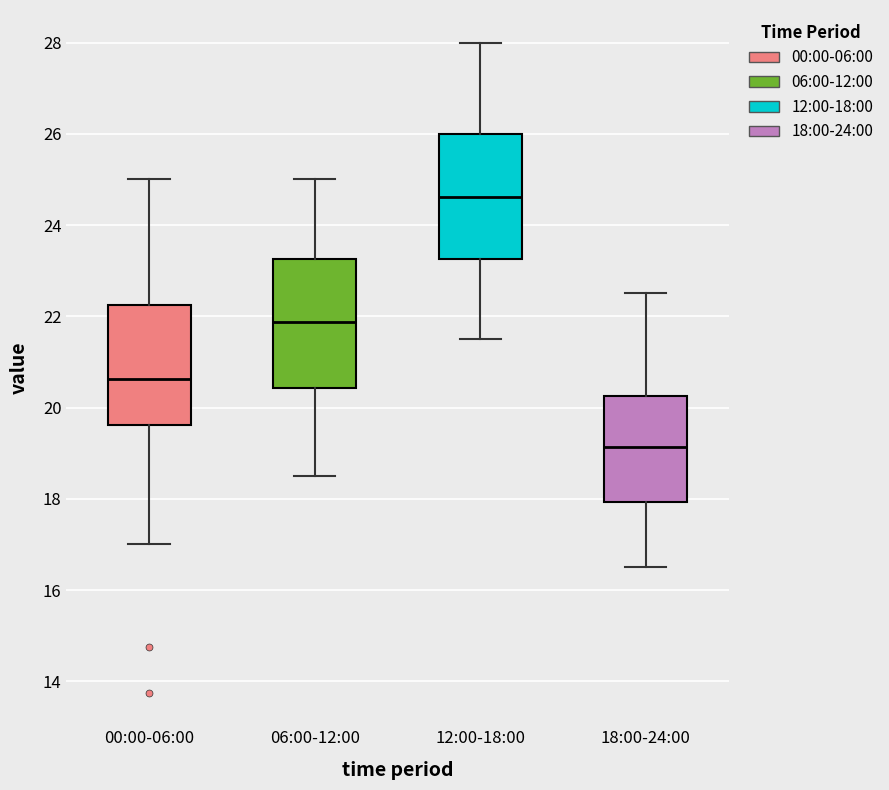

Where is the upper edge of the box for 06:00-12:00 on the y-axis? The values are not printed on the chart, so give them approximately, as read against the axis.

23.2